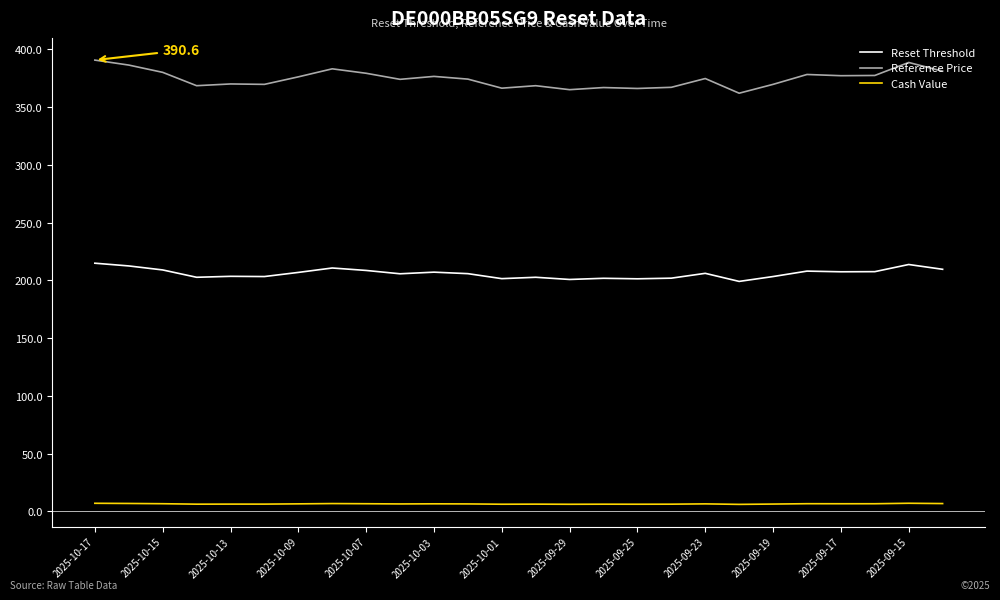

At how many categories does at least one series exceed 333?

26